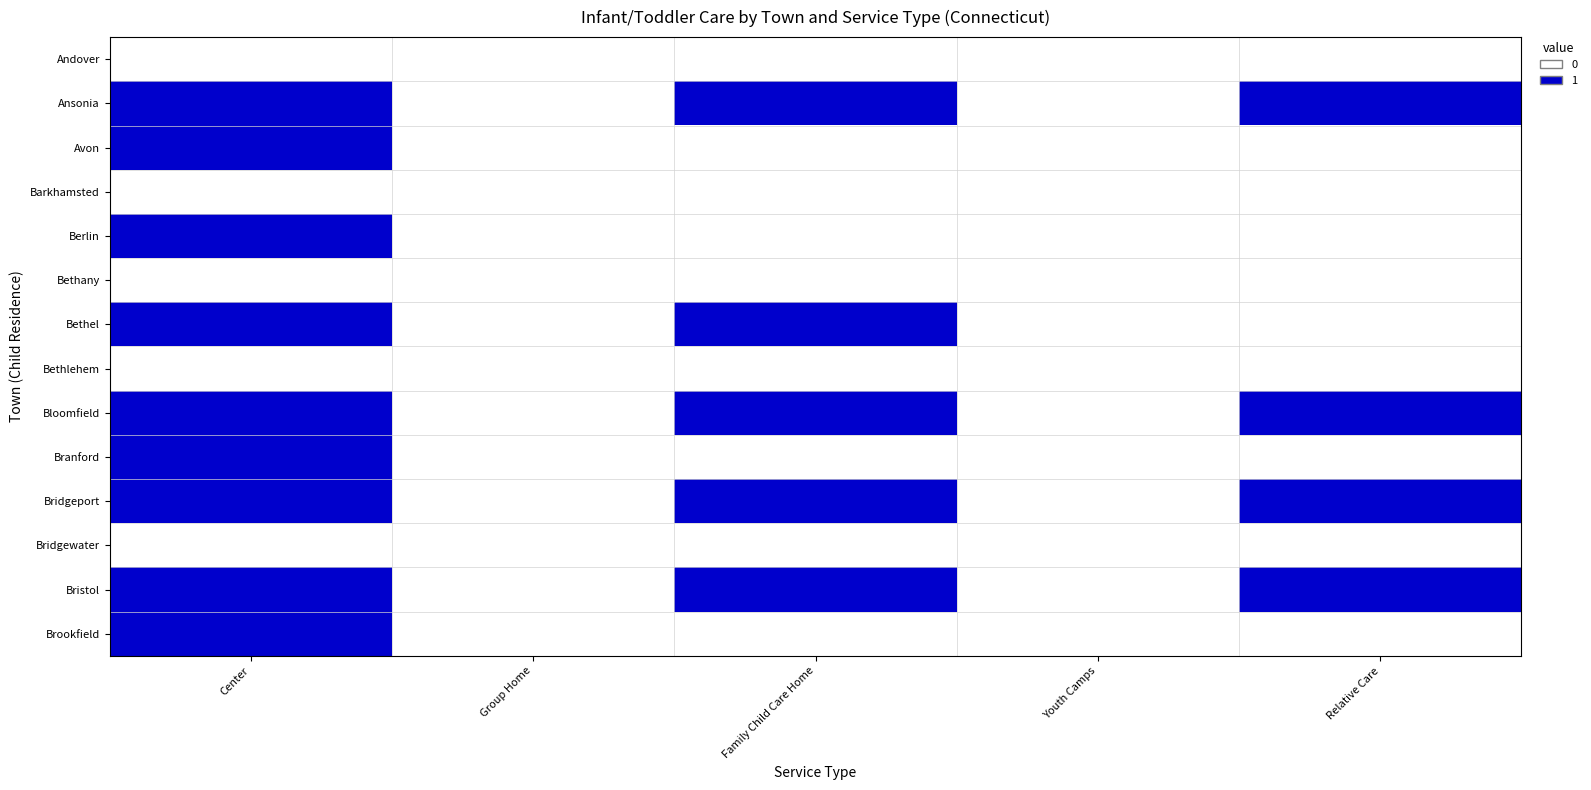

Reading left to right, what are all the values shown in this chart?

Andover: Center=0	Group Home=0	Family Child Care Home=0	Youth Camps=0	Relative Care=0
Ansonia: Center=1	Group Home=0	Family Child Care Home=1	Youth Camps=0	Relative Care=1
Avon: Center=1	Group Home=0	Family Child Care Home=0	Youth Camps=0	Relative Care=0
Barkhamsted: Center=0	Group Home=0	Family Child Care Home=0	Youth Camps=0	Relative Care=0
Berlin: Center=1	Group Home=0	Family Child Care Home=0	Youth Camps=0	Relative Care=0
Bethany: Center=0	Group Home=0	Family Child Care Home=0	Youth Camps=0	Relative Care=0
Bethel: Center=1	Group Home=0	Family Child Care Home=1	Youth Camps=0	Relative Care=0
Bethlehem: Center=0	Group Home=0	Family Child Care Home=0	Youth Camps=0	Relative Care=0
Bloomfield: Center=1	Group Home=0	Family Child Care Home=1	Youth Camps=0	Relative Care=1
Branford: Center=1	Group Home=0	Family Child Care Home=0	Youth Camps=0	Relative Care=0
Bridgeport: Center=1	Group Home=0	Family Child Care Home=1	Youth Camps=0	Relative Care=1
Bridgewater: Center=0	Group Home=0	Family Child Care Home=0	Youth Camps=0	Relative Care=0
Bristol: Center=1	Group Home=0	Family Child Care Home=1	Youth Camps=0	Relative Care=1
Brookfield: Center=1	Group Home=0	Family Child Care Home=0	Youth Camps=0	Relative Care=0